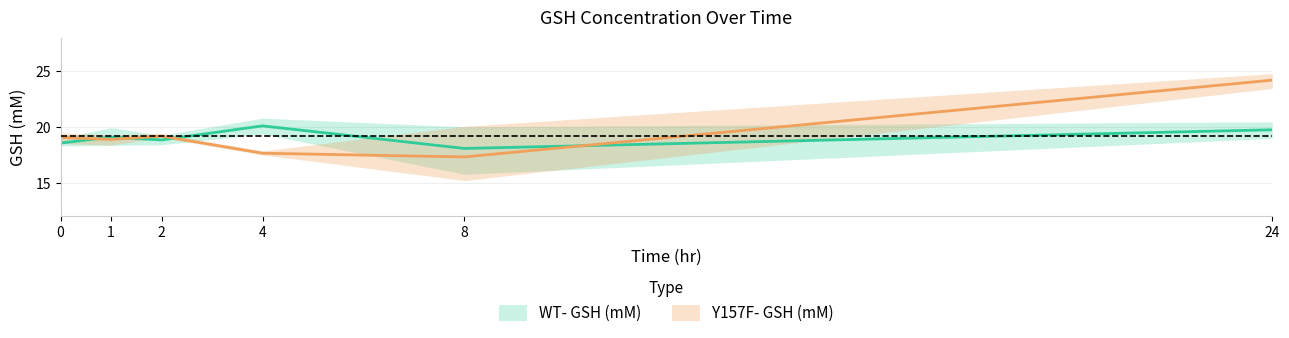

List the labels in order of col_2 value, smallest first.

4, 1, 0, 2, 3, 5